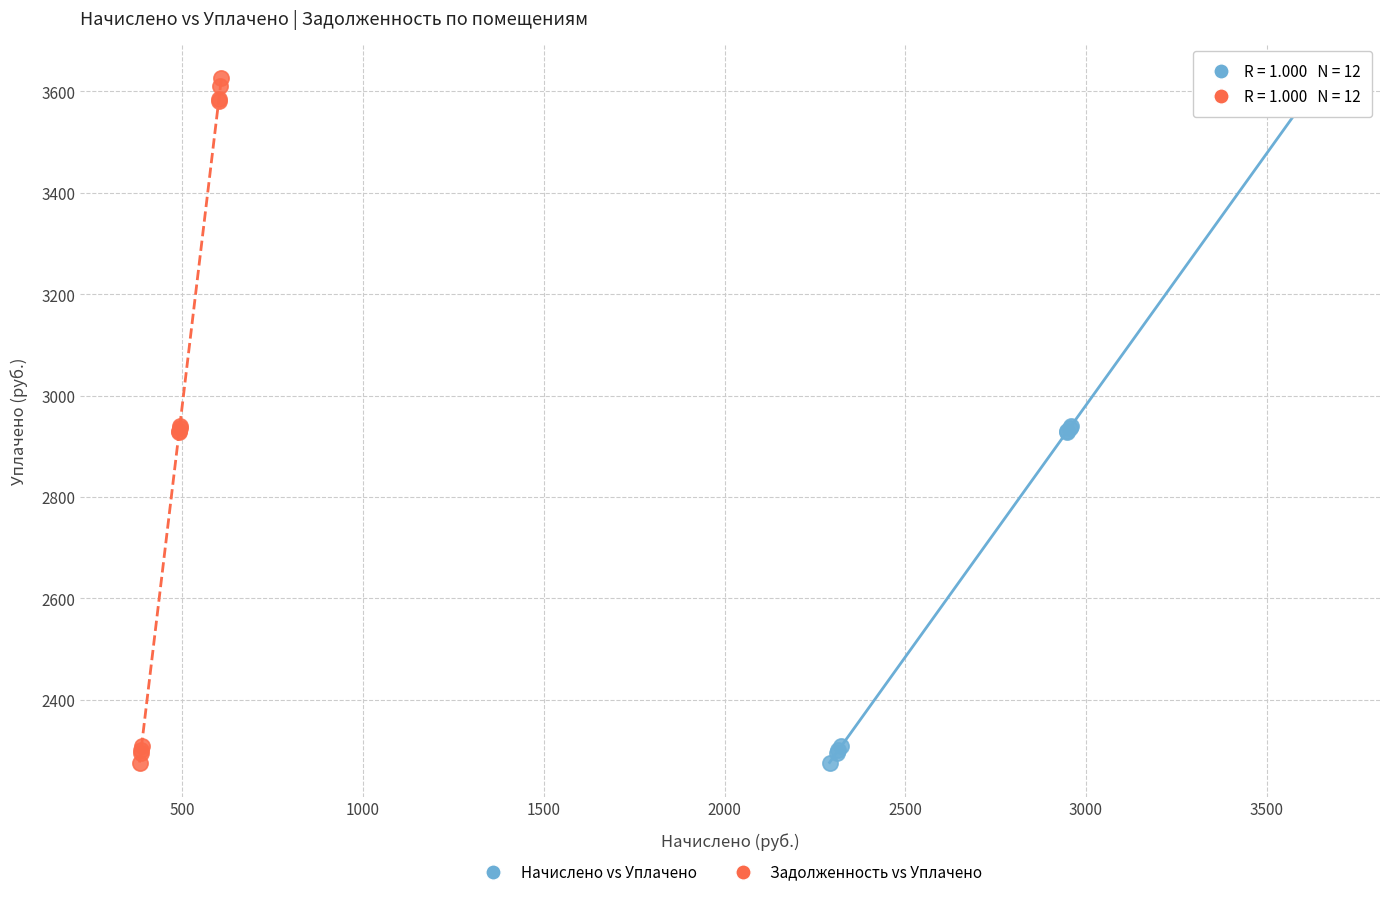

What are all the series names shown in the legend?

Начислено vs Уплачено, Задолженность vs Уплачено